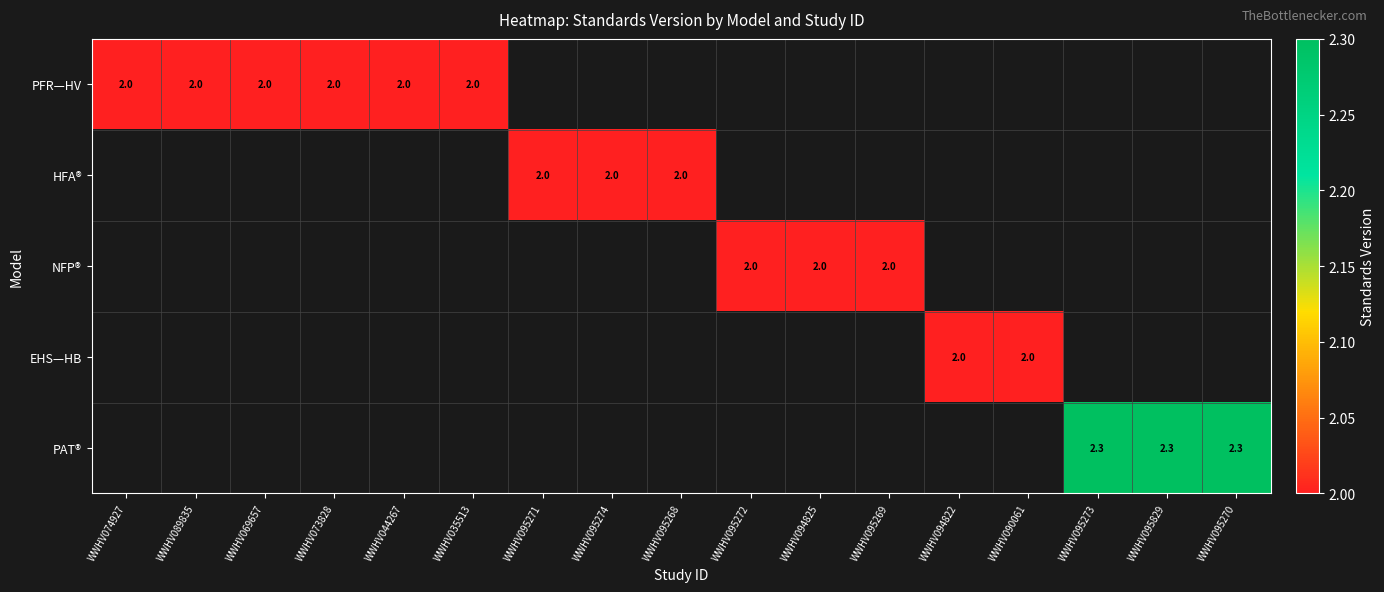

Is it true that NFP® equals 2.0 at WWHV094825?

True